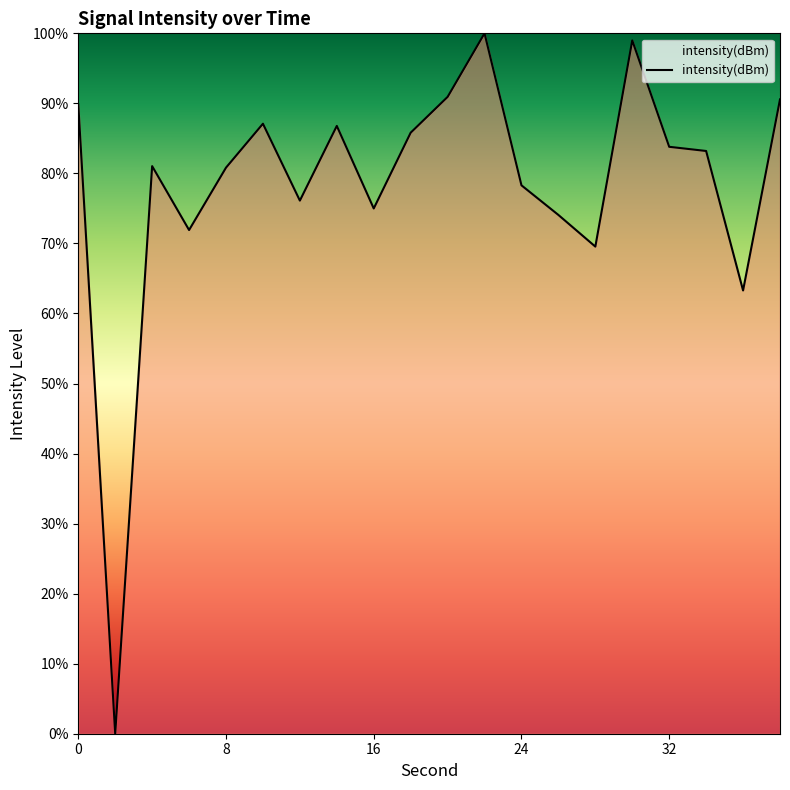

True or false: the data has more than 0 interior local peaks.

True